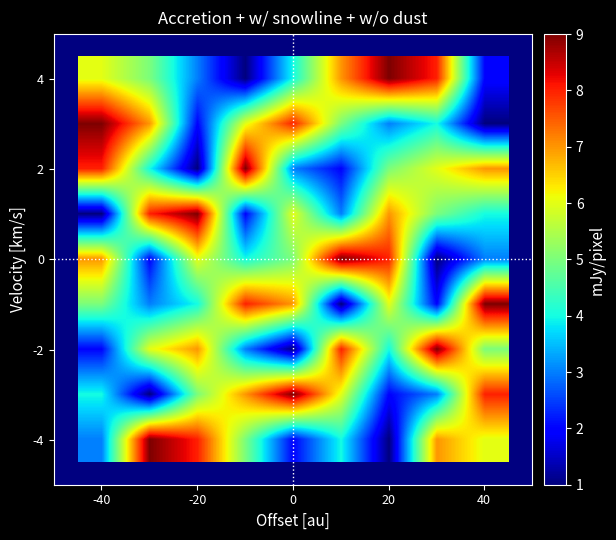

At how many categories does at least one series exceed 3?

9